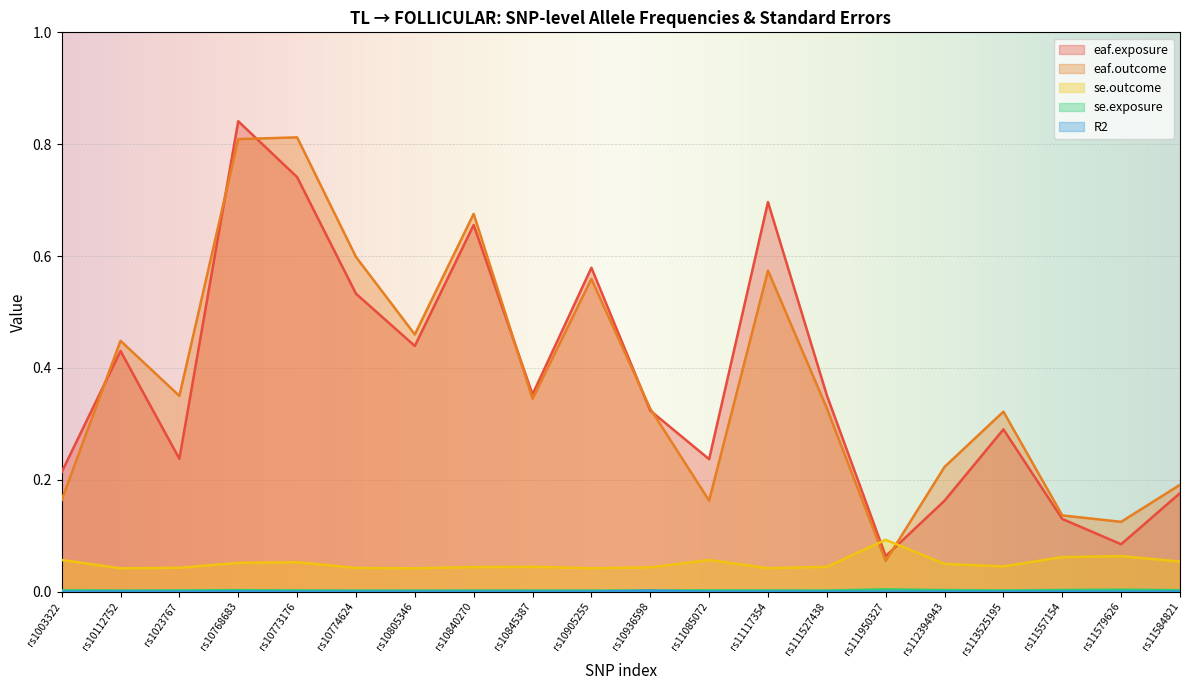

Where is the first local maximum for eaf.exposure?

rs10112752